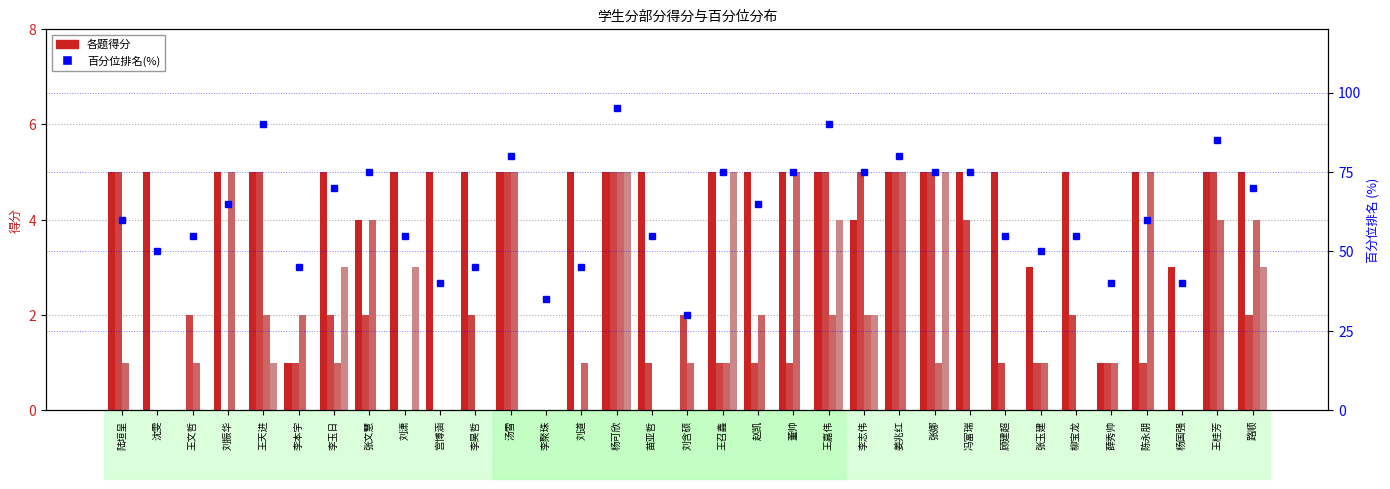

Count the 三.1(5分) values in the range 4 to 5.

26